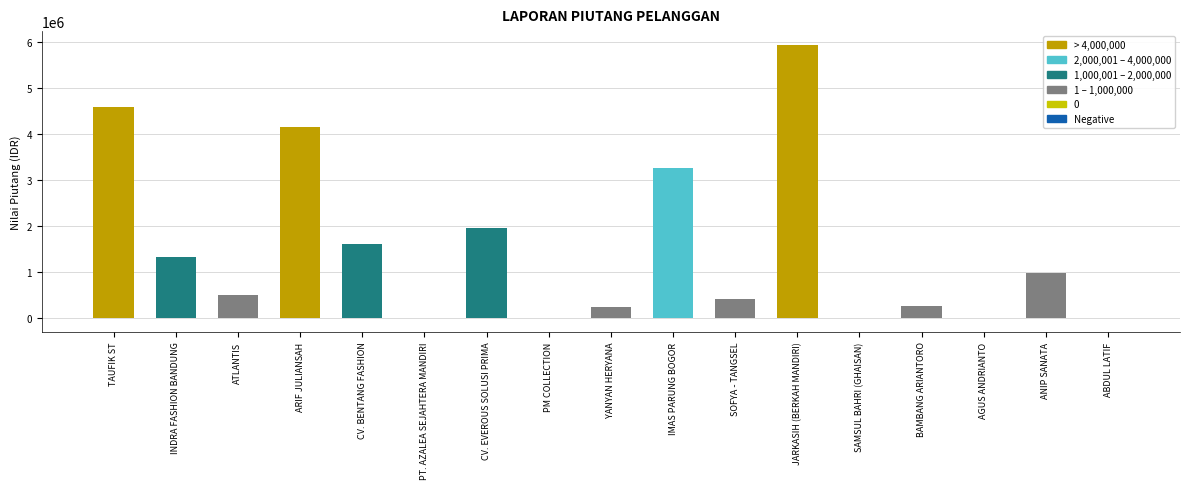

Which label corresponds to the largest value in the chart?

JARKASIH (BERKAH MANDIRI)